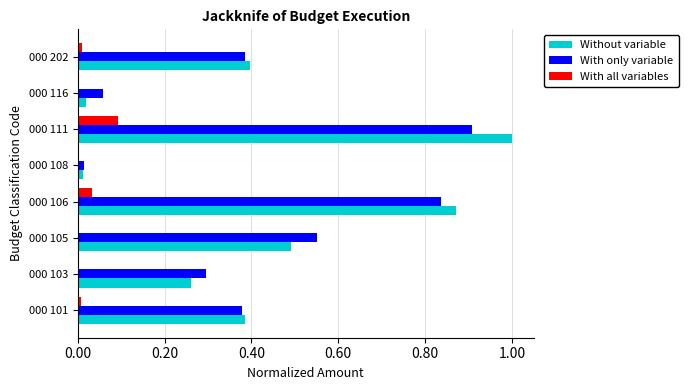

At which label does With only variable reach its peak?

000 111